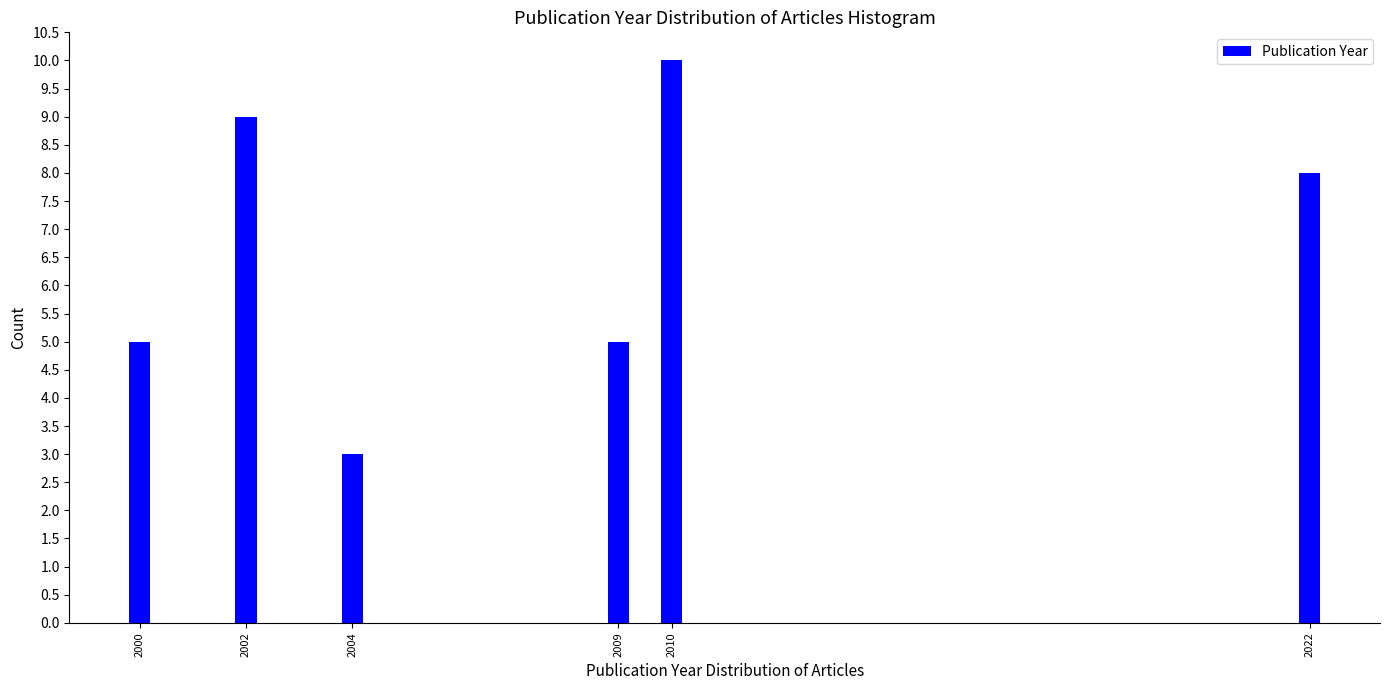

Reading left to right, what are all the values shown in this chart?

5	9	3	5	10	8